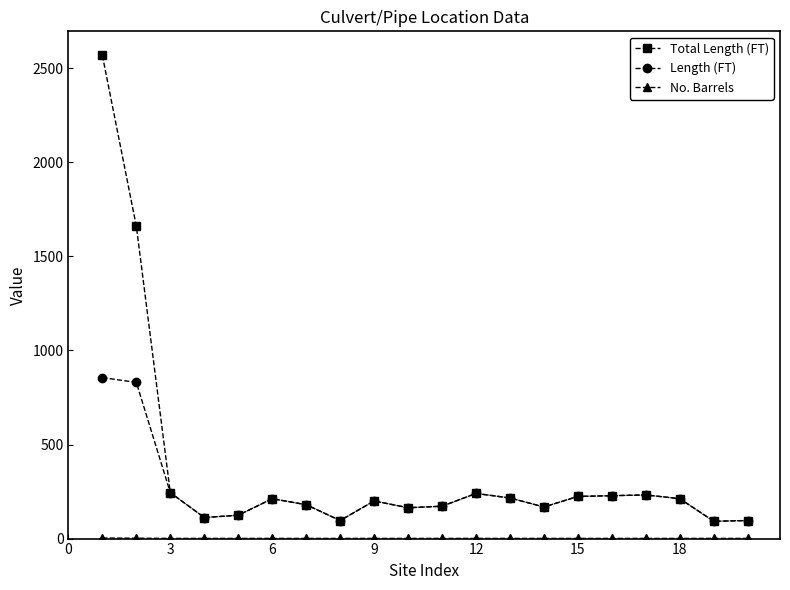

Which series has the largest range (max minus min)?

Total Length (FT)